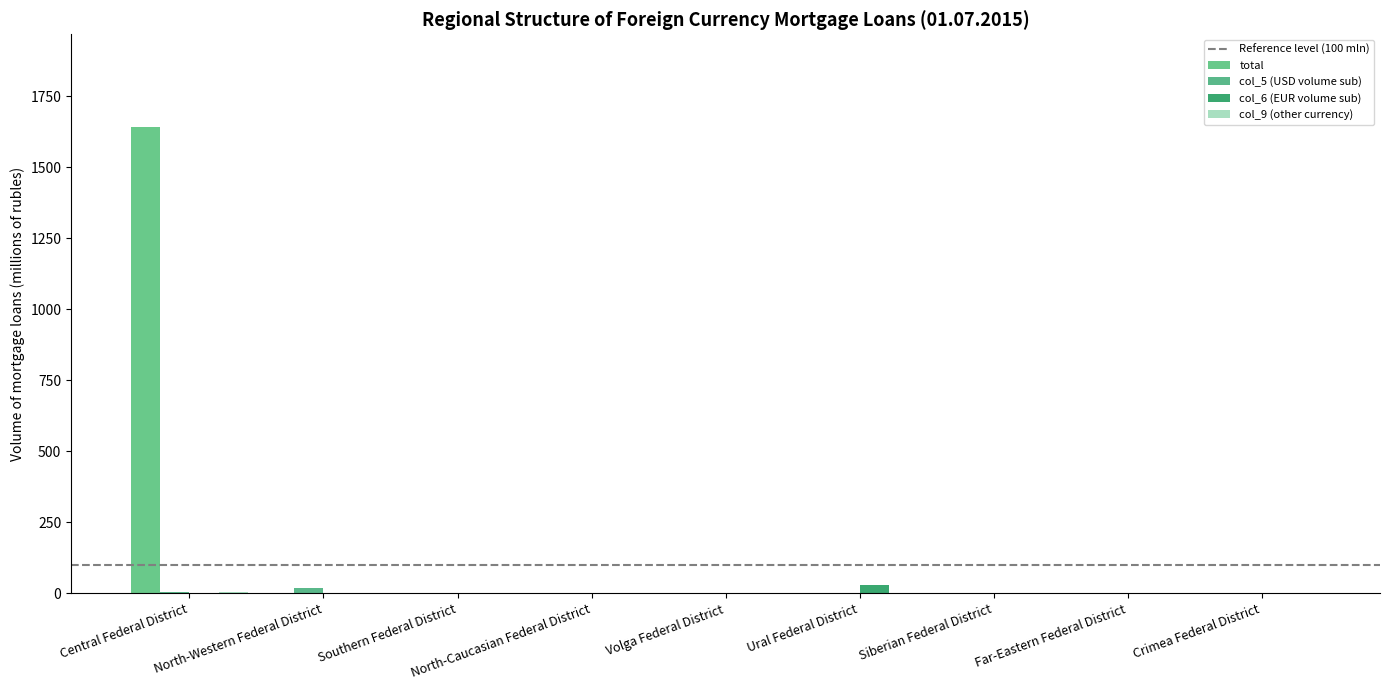

Does the chart contain stacked bars?

No